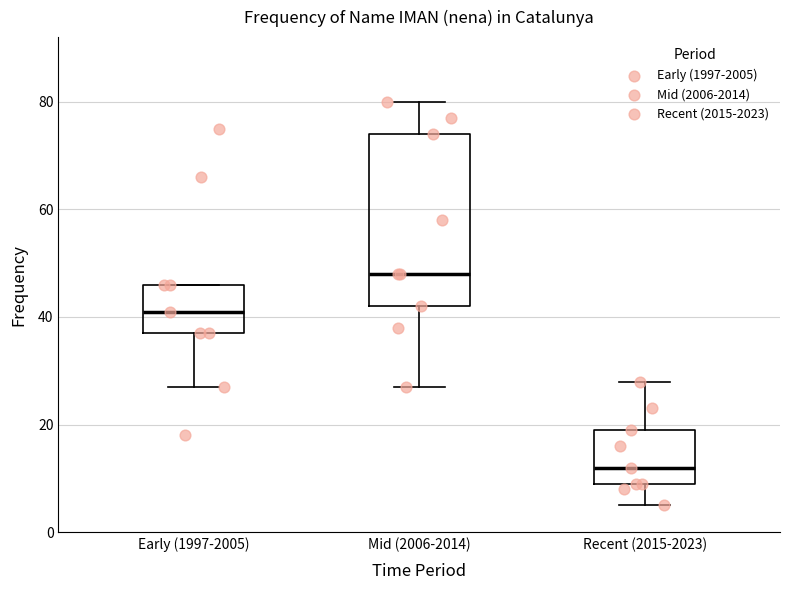

Where does the median line of the box for Recent (2015-2023) sit on the y-axis? The values are not printed on the chart, so give them approximately, as read against the axis.

12